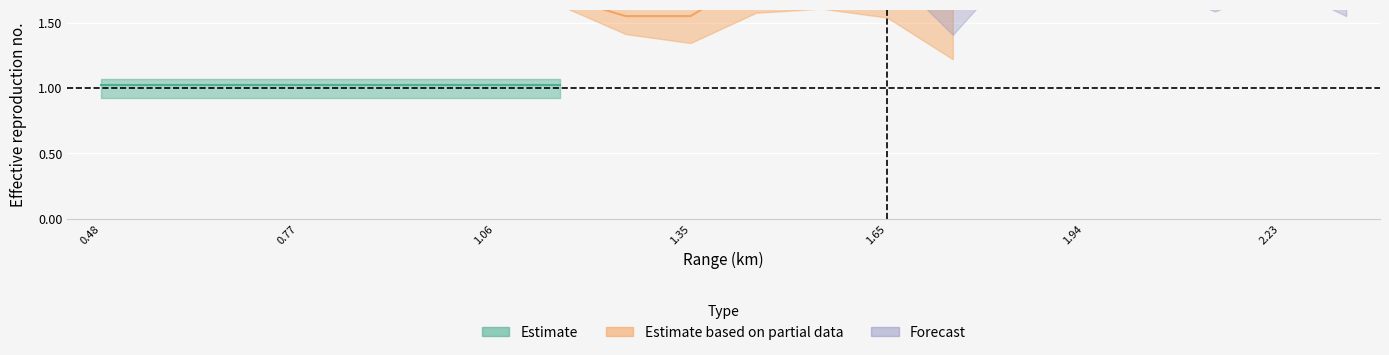

Reading left to right, transcribe all the data shown in this chart.

Estimate: 1.0	1.0	1.0	1.0	1.0	1.0	1.0	1.0
Estimate based on partial data: 1.7	1.7	1.6	1.6	1.8	1.9	1.9	1.7
Forecast: 2.2	1.7	2.2	2.0	2.0	1.9	2.0	1.8